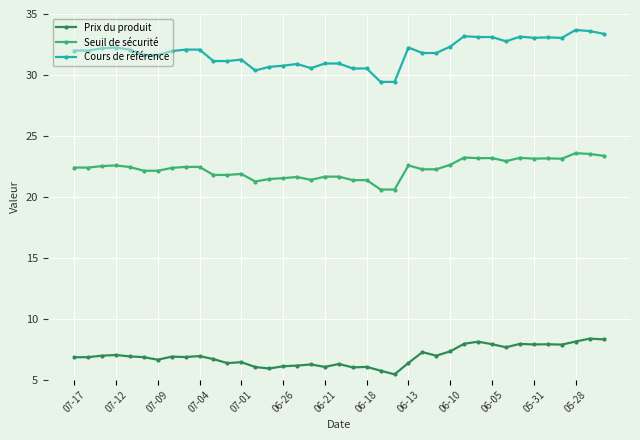

What is the minimum value shown in the chart?

5.4